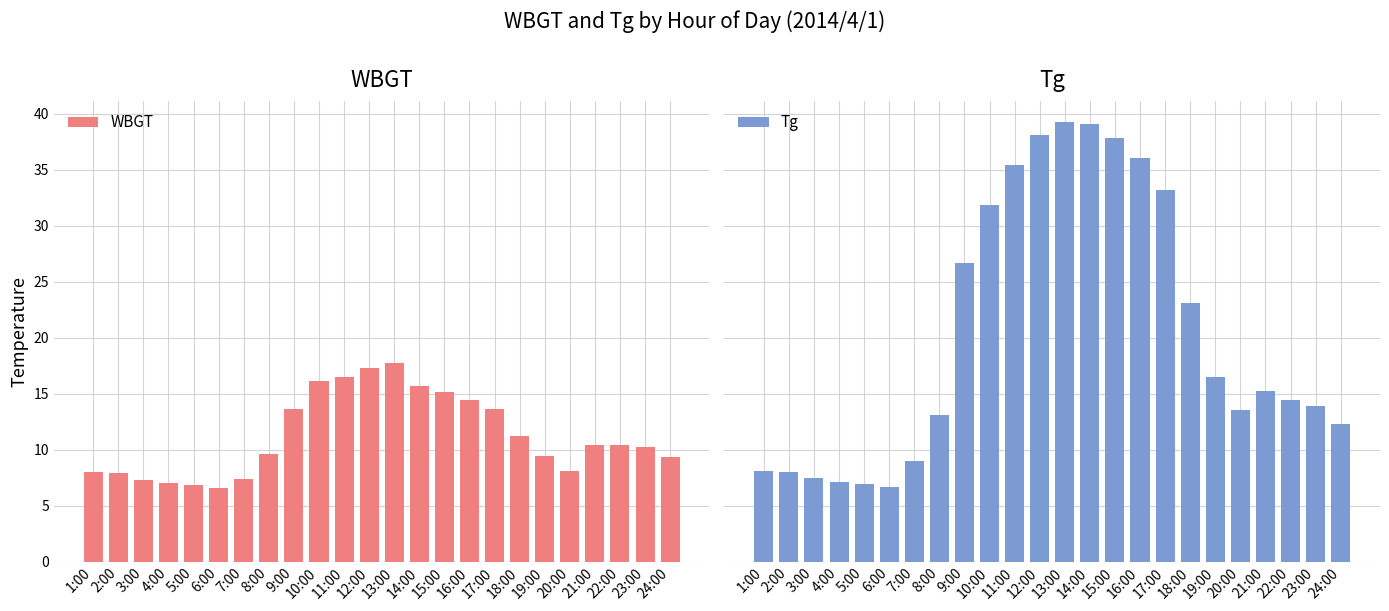

Read the WBGT value at 22:00.

10.4